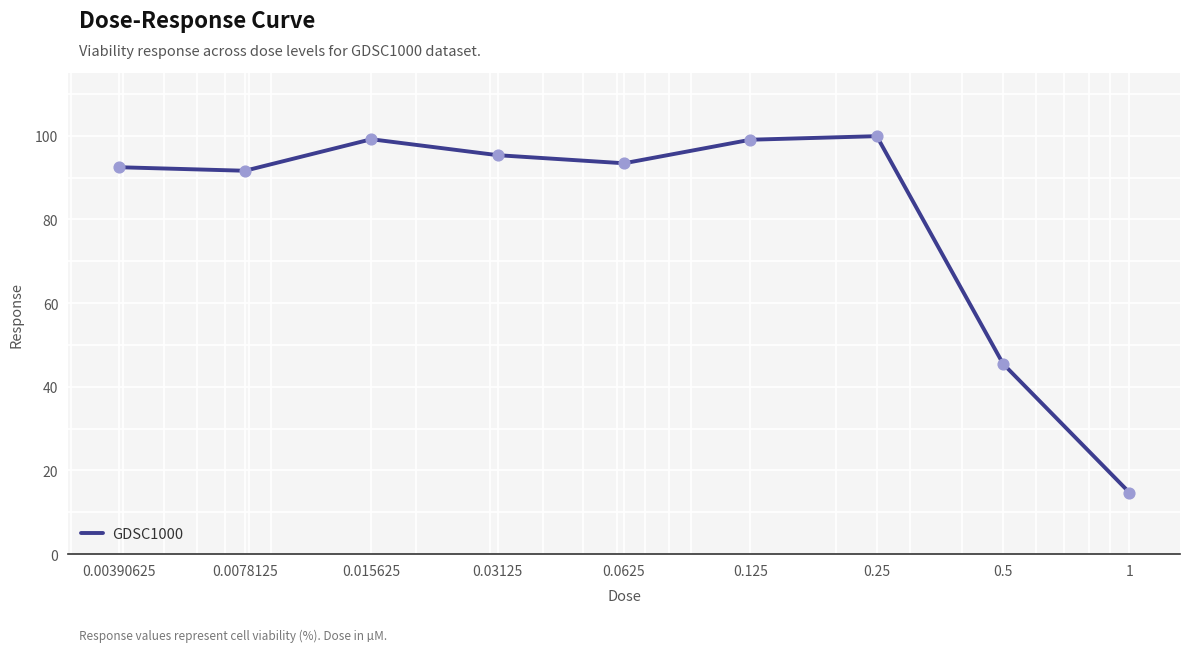

What is the greatest value displayed?

99.9